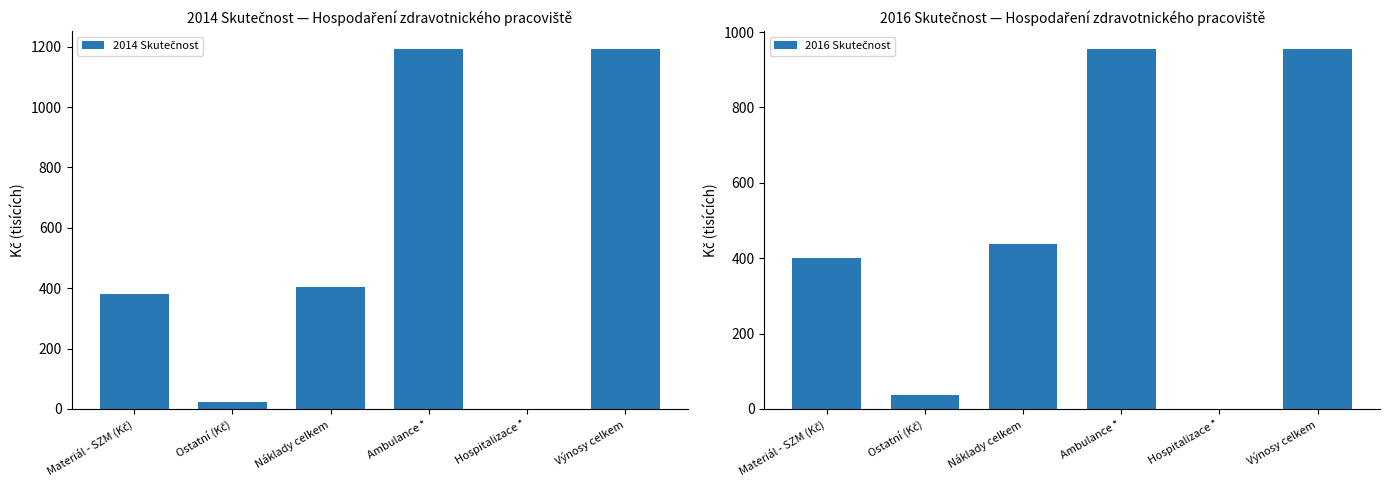

Rank the series by their average value, from highest to lowest.

2014 Skutečnost, 2016 Skutečnost